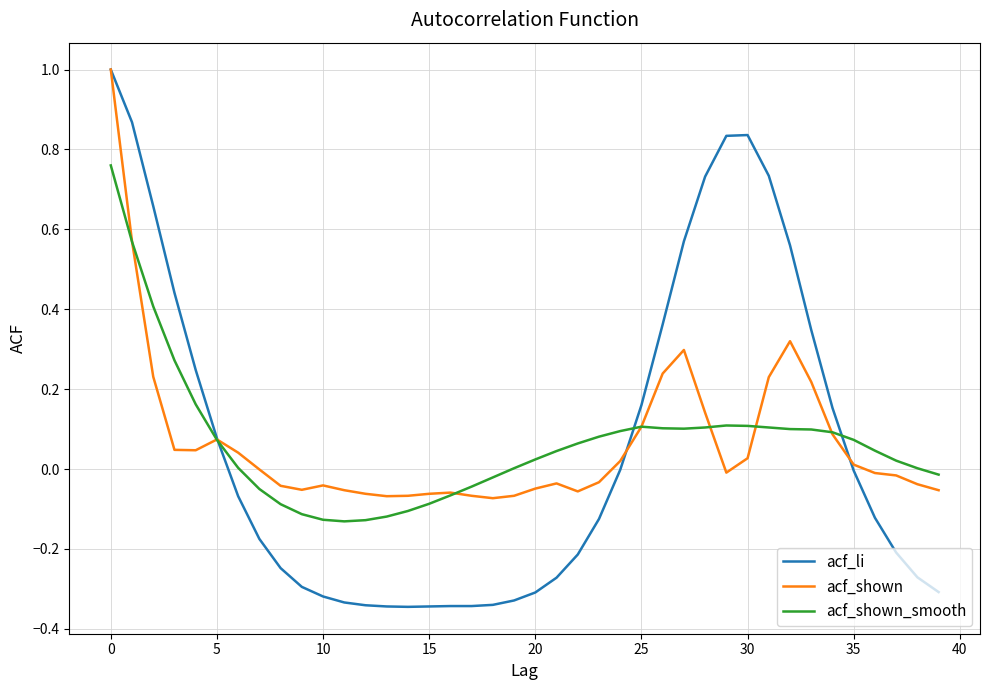

Which series has the largest range (max minus min)?

acf_li